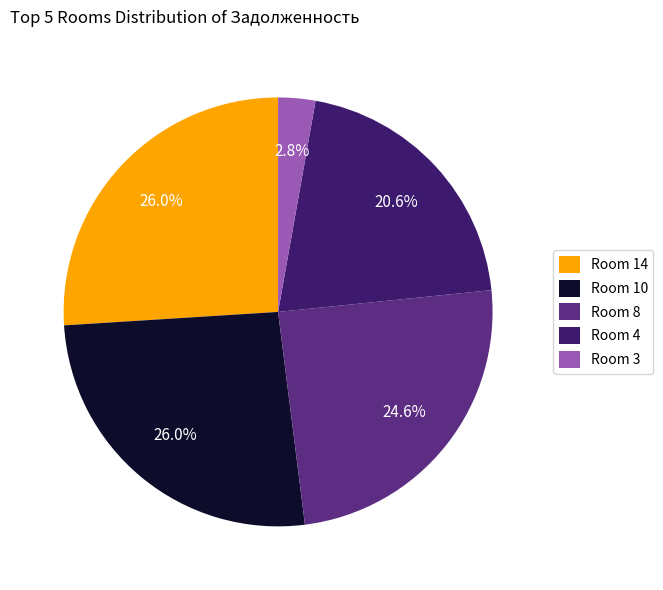

Does any single category account for the majority?

No